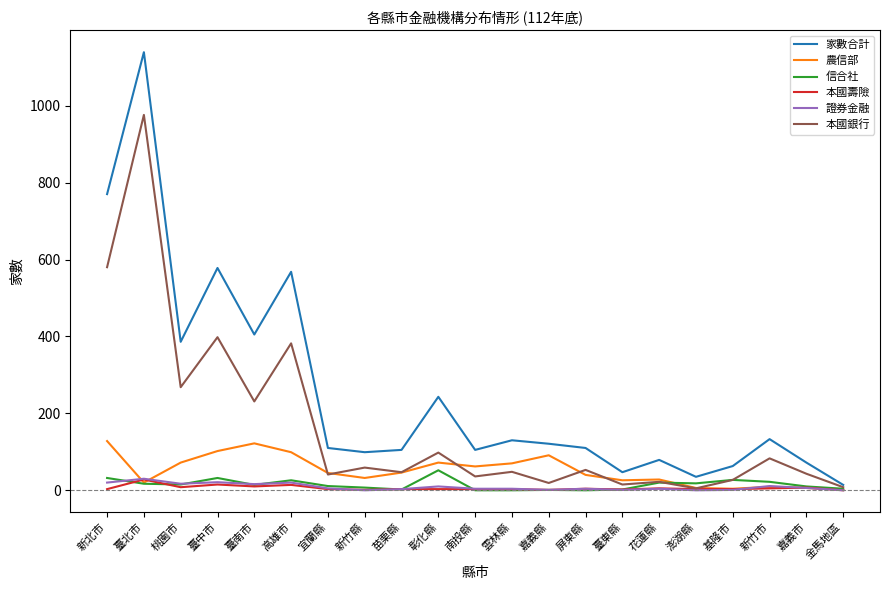

Between 雲林縣 and 臺東縣, which series saw the biggest shift?

家數合計